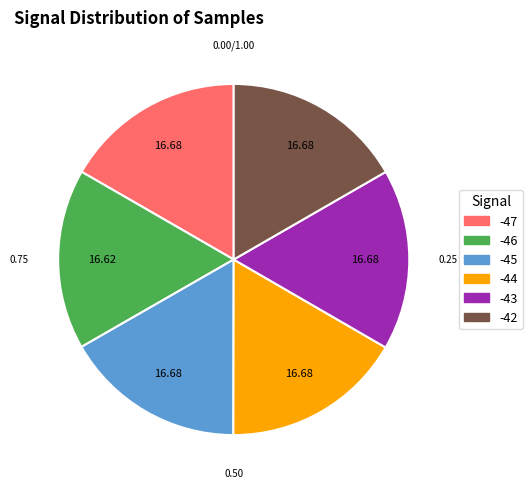

Is there any slice that represents more than half of the pie?

No